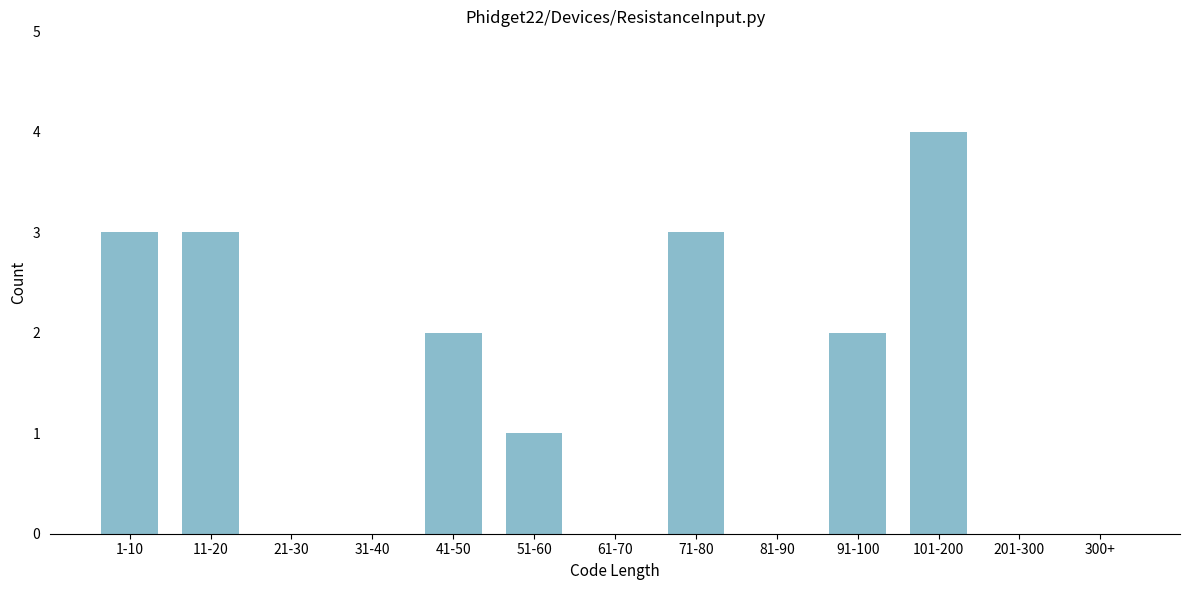

Reading left to right, what are all the values shown in this chart?

1-10=3	11-20=3	21-30=0	31-40=0	41-50=2	51-60=1	61-70=0	71-80=3	81-90=0	91-100=2	101-200=4	201-300=0	300+=0